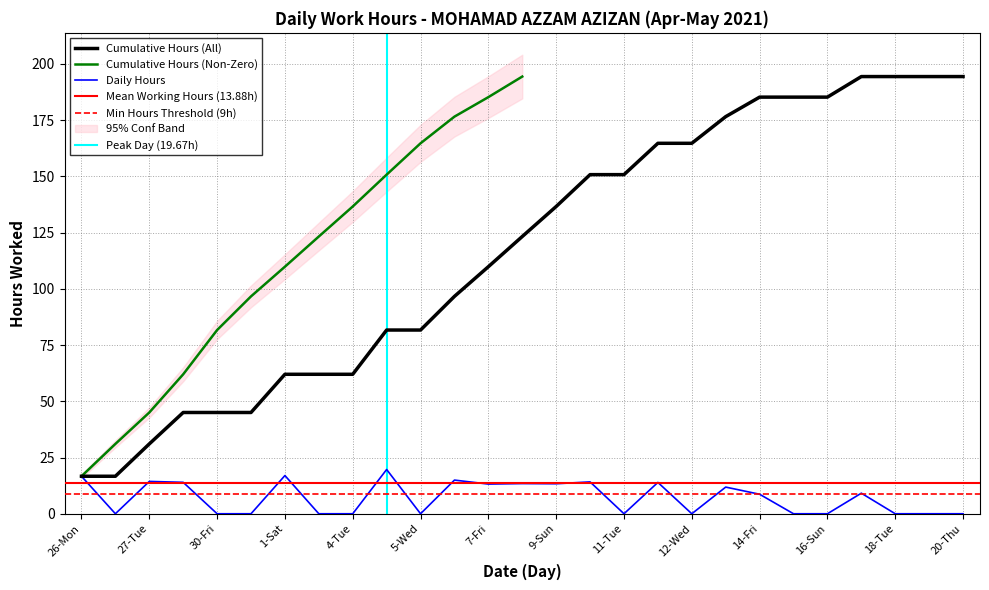

How many values exceed 8?

14